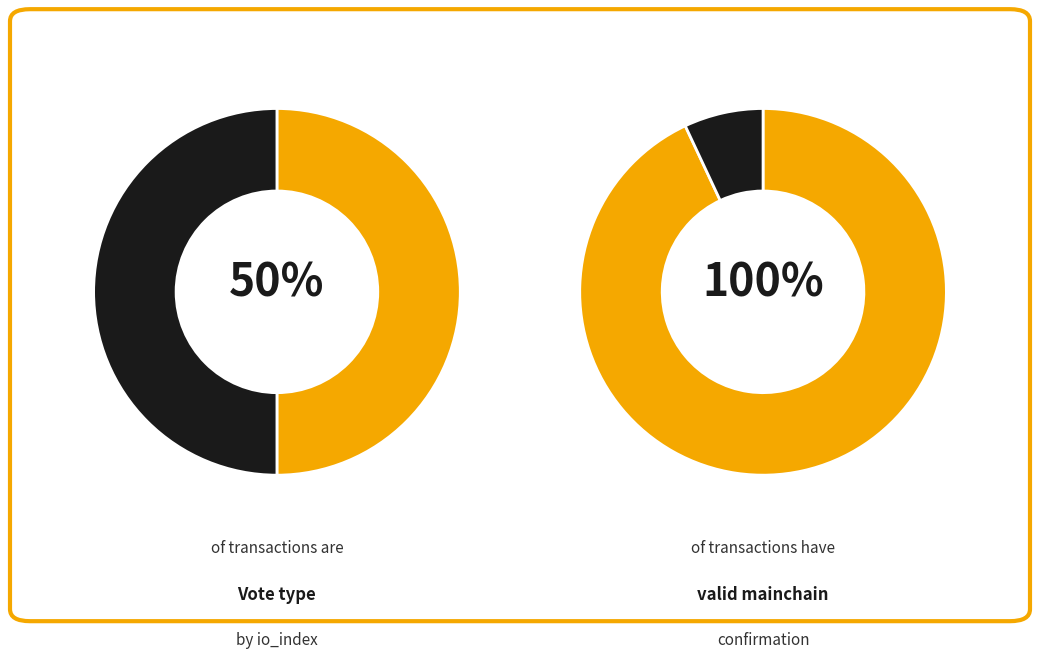

Is there any slice that represents more than half of the pie?

Yes